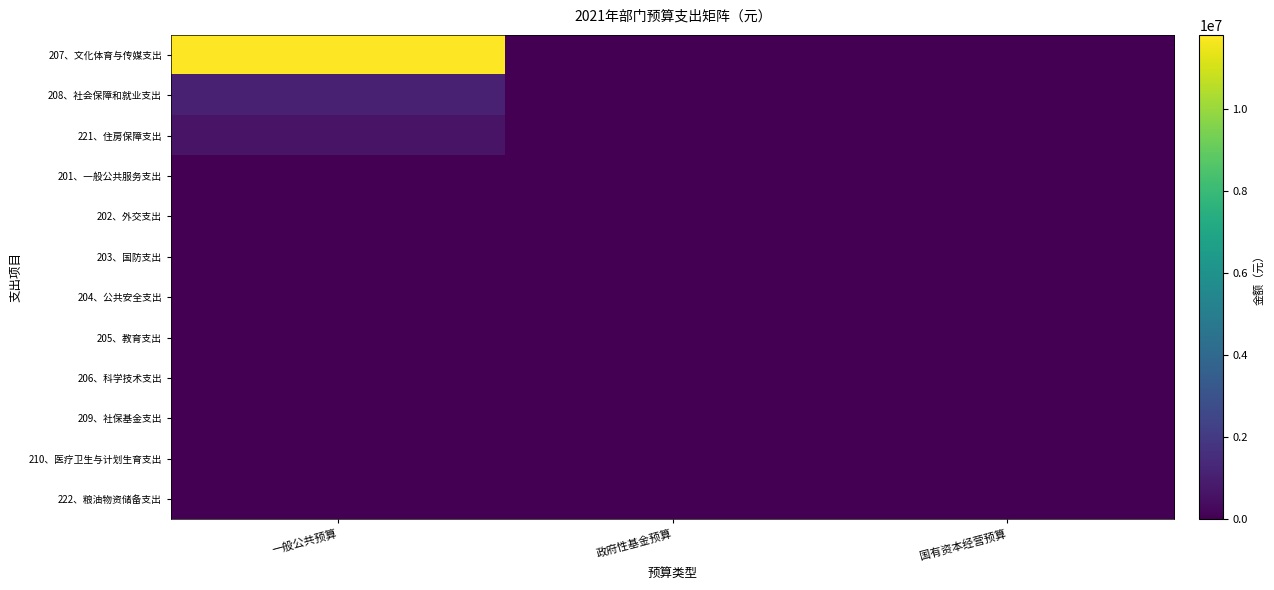

At which category is the sum across all series the highest?

一般公共预算